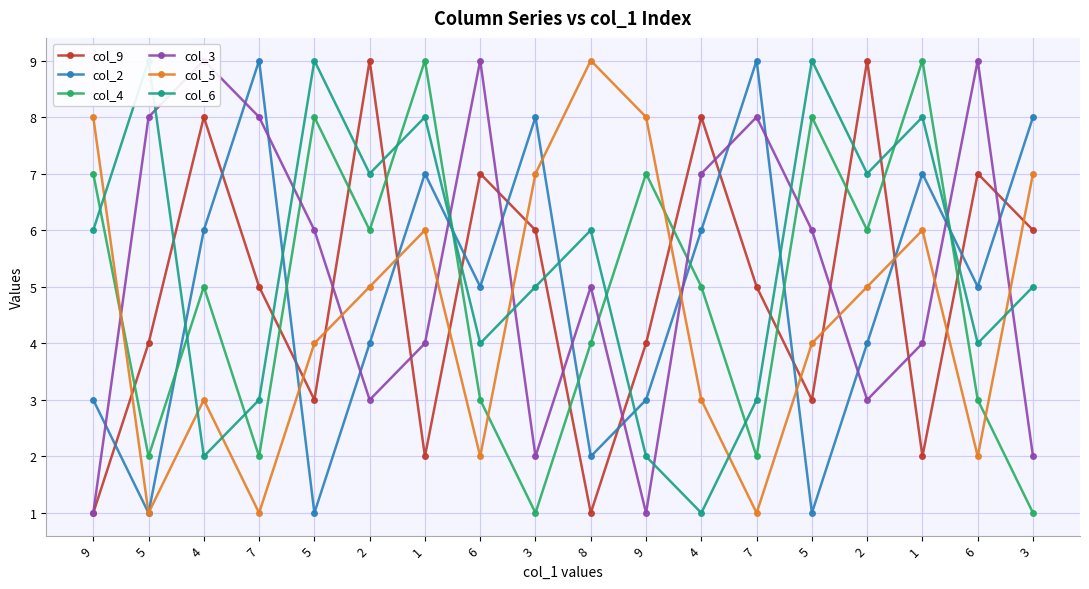

What is the difference between the maximum and minimum values in the col_3 series?

8